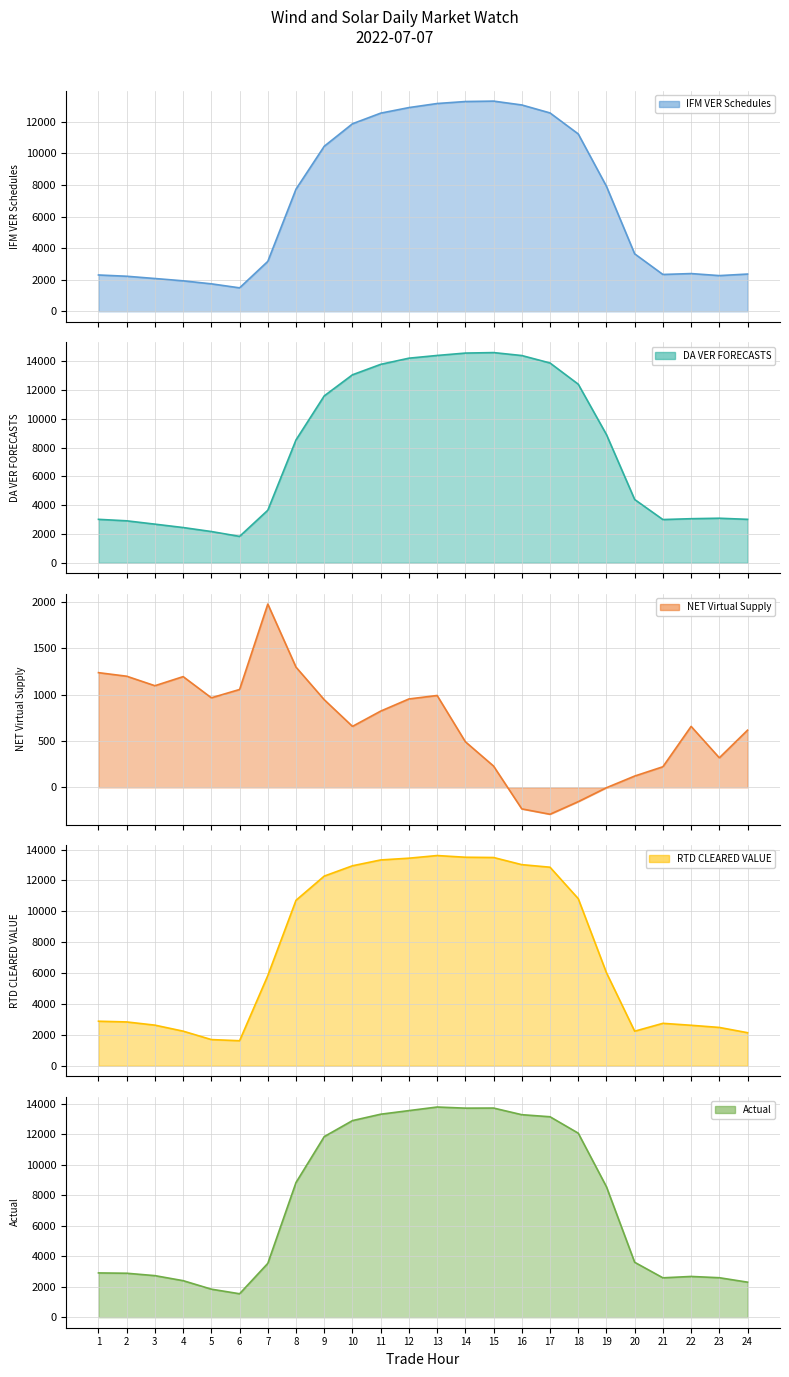

Does the chart display data point markers on the line(s)?

No